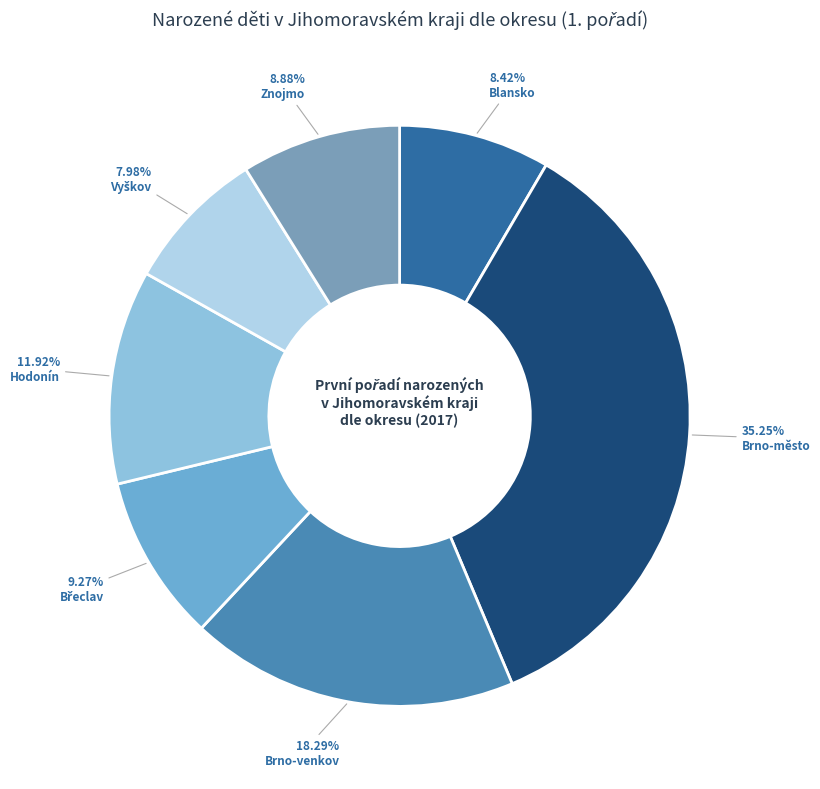

The Brno-venkov slice represents 29% of the pie. True or false?

False